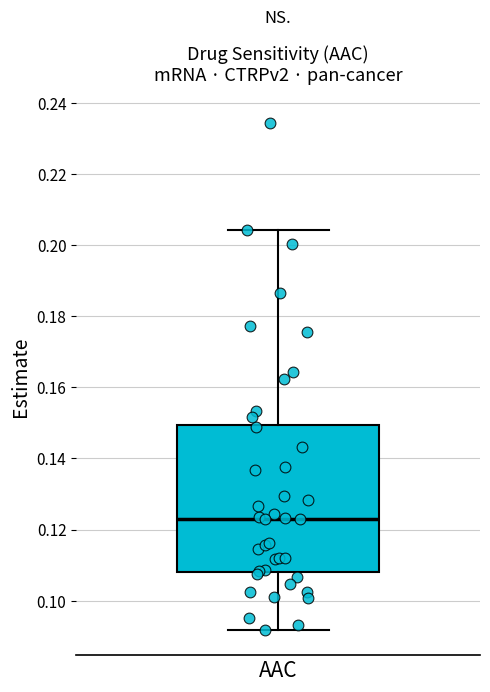

Read this box plot against the y-axis: the position of the median line, the range covered by the box, and the ends of both whiskers. The values are not printed on the chart, so give them approximately, as read against the axis.

median 0.124, box 0.108 to 0.150, whiskers 0.092 to 0.204